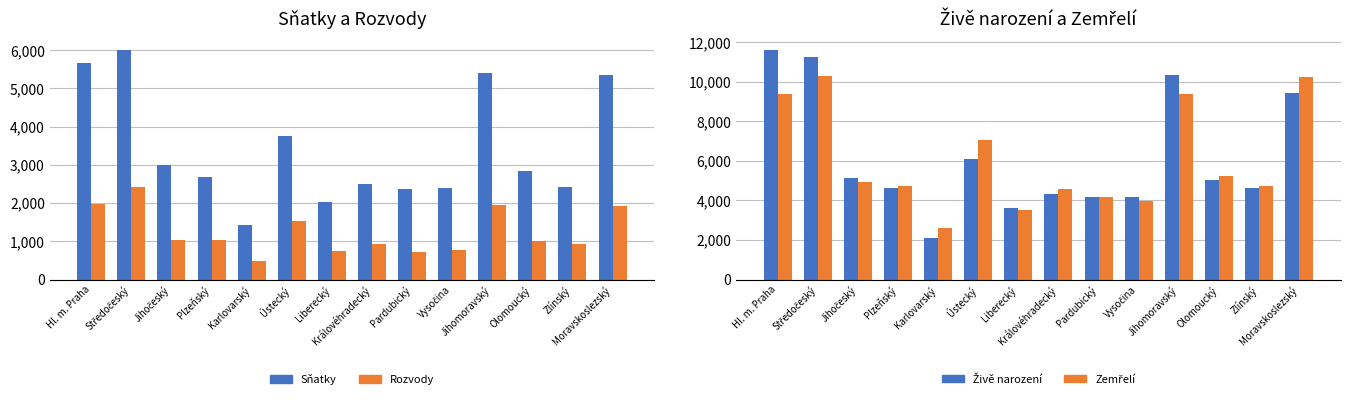

What is the sum of all Zemřelí values?

84957